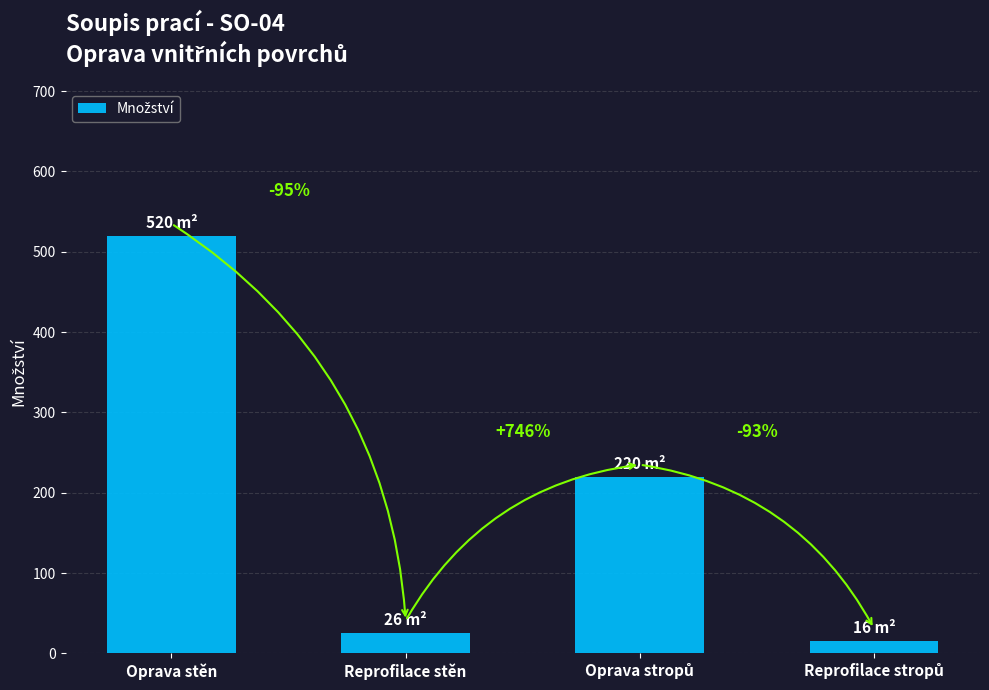

True or false: the data shows 692 at Oprava stěn.

False